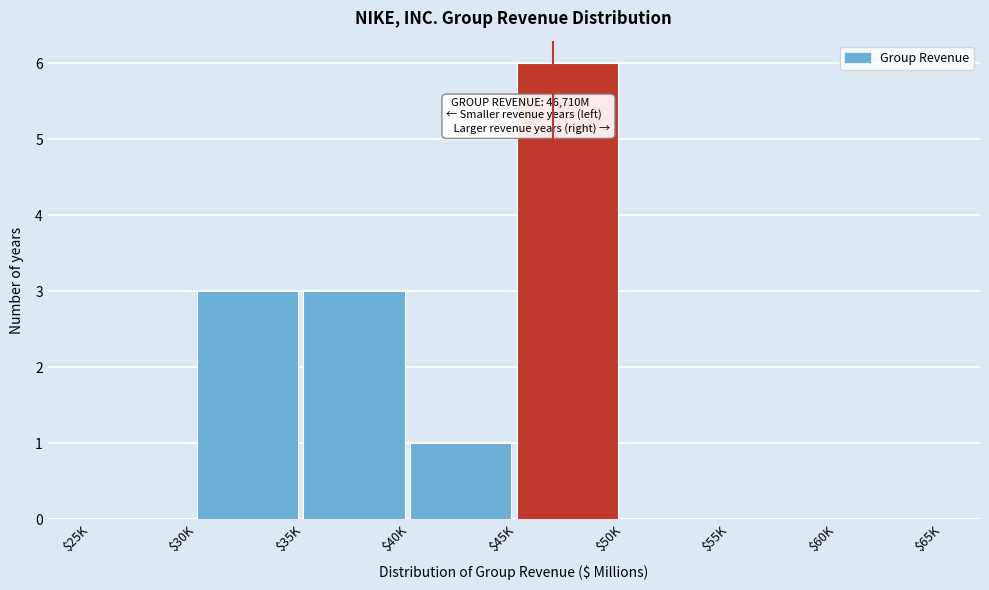

What value does the data have at $35K?

3